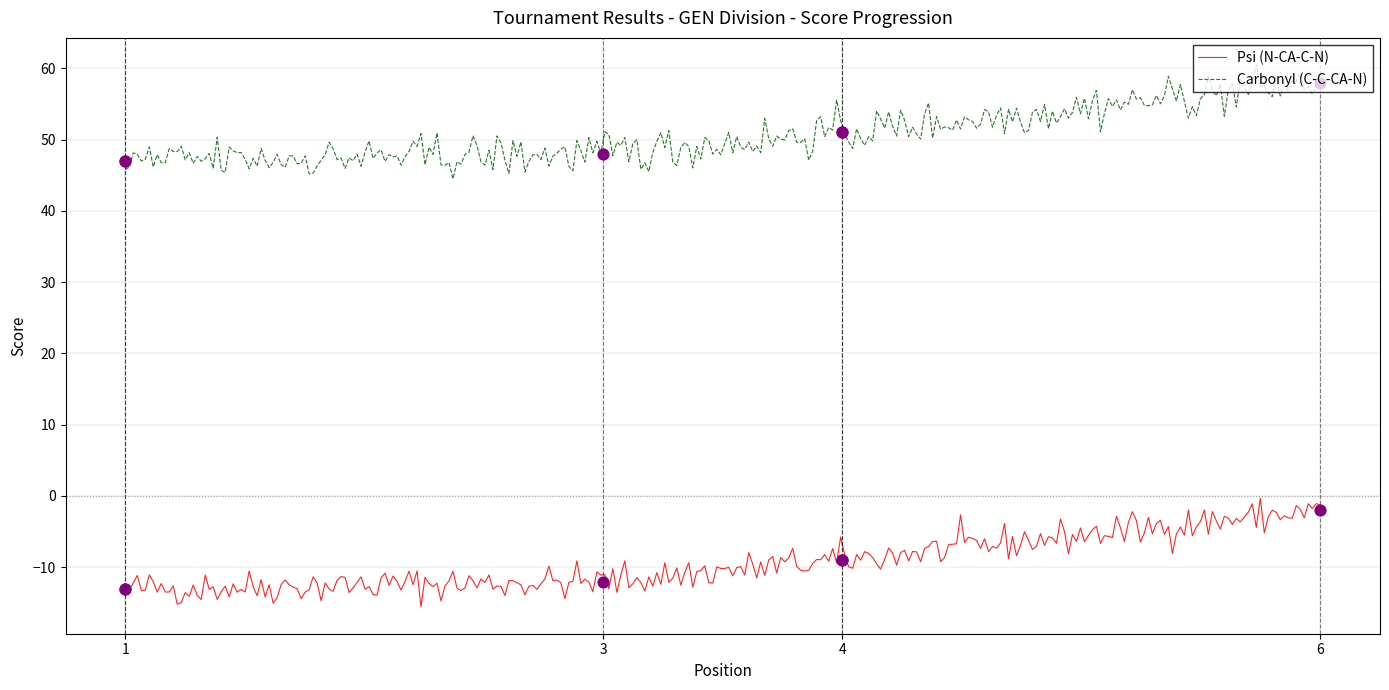

What is the total value across all series at 6?

56